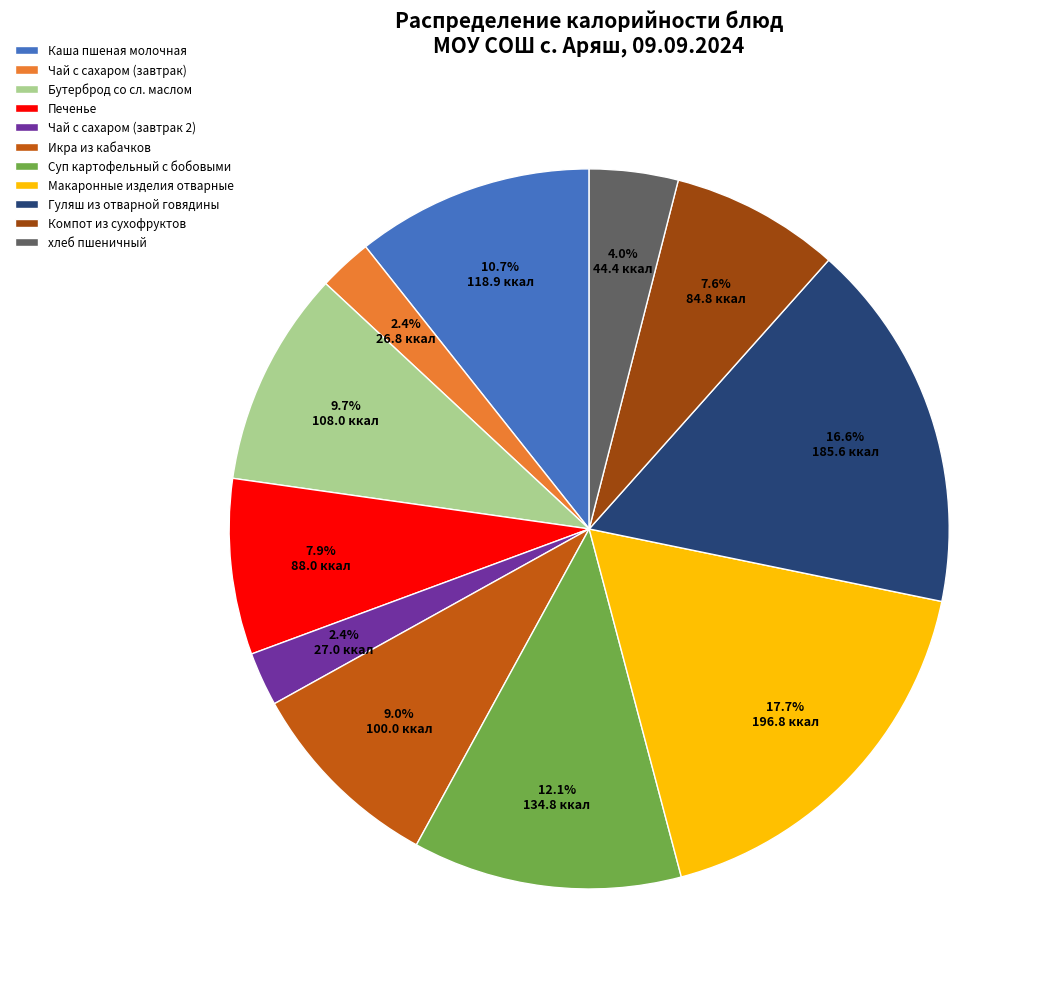

Between Макаронные изделия отварные and Чай с сахаром (завтрак), which is larger?

Макаронные изделия отварные